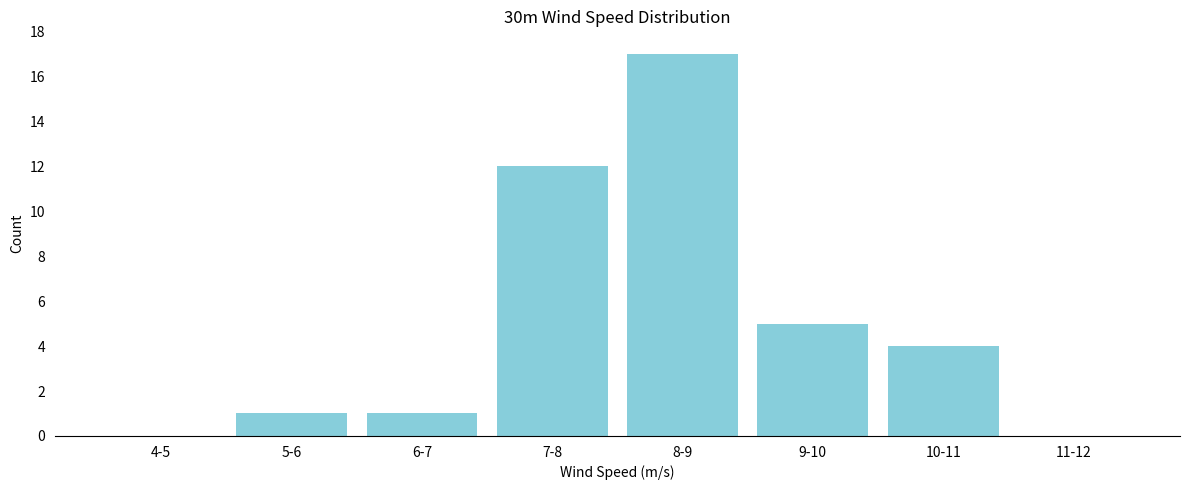

Reading left to right, what are all the values shown in this chart?

4-5=0	5-6=1	6-7=1	7-8=12	8-9=17	9-10=5	10-11=4	11-12=0